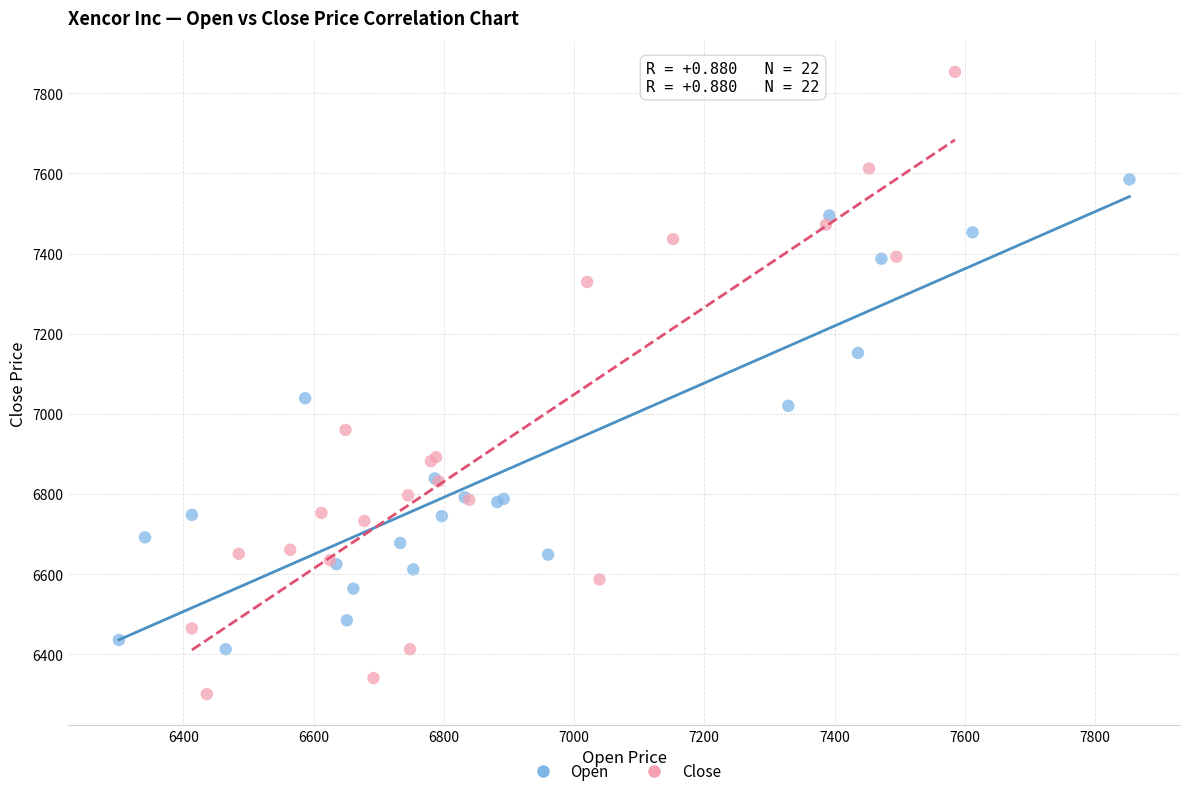

Which series has the widest spread of Y values?

Close